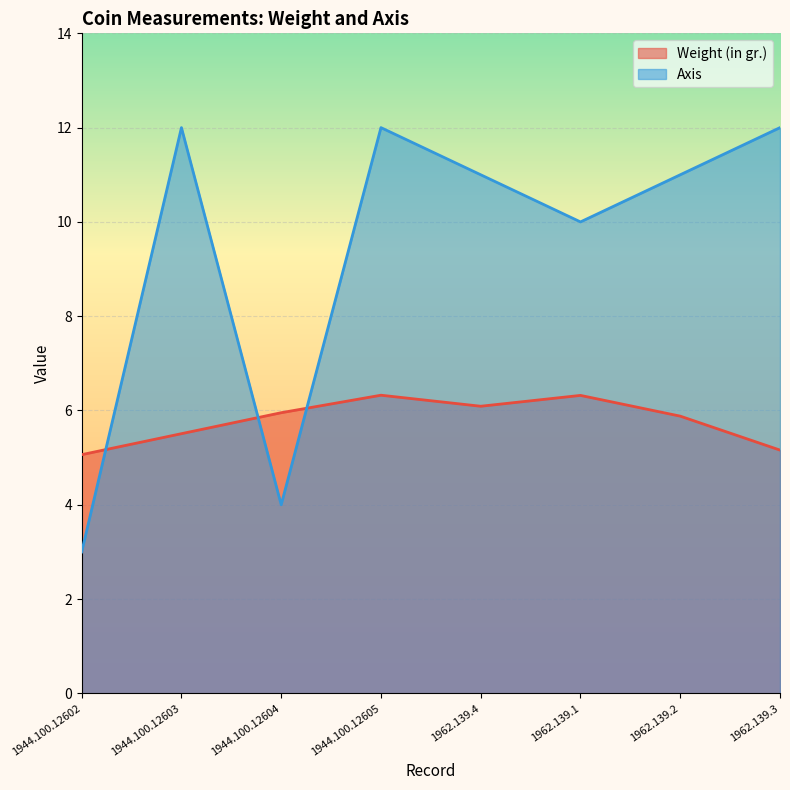

At which label is Weight (in gr.) closest to 5?

1944.100.12602